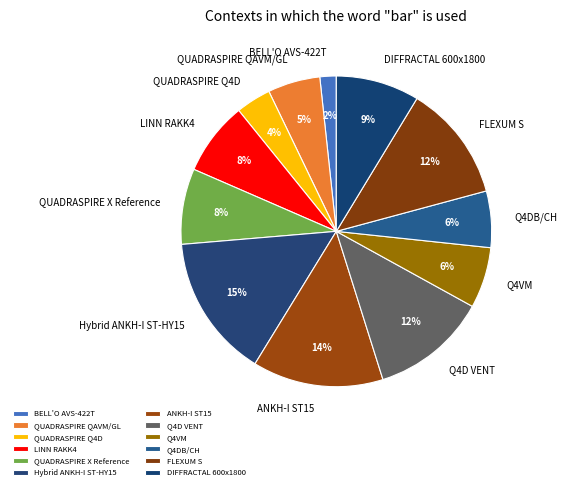

Does QUADRASPIRE X Reference account for over 50% of the chart?

No